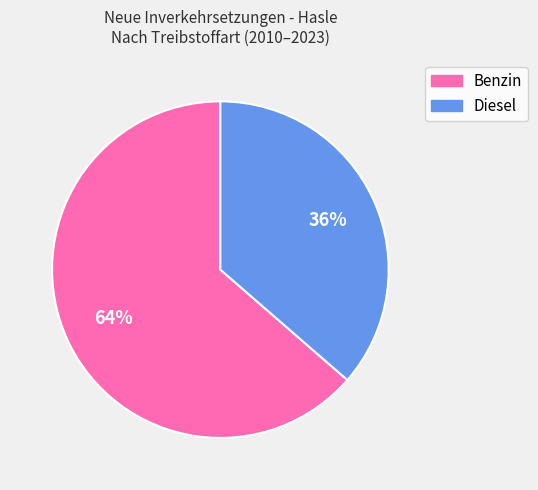

How many segments does this pie chart have?

2